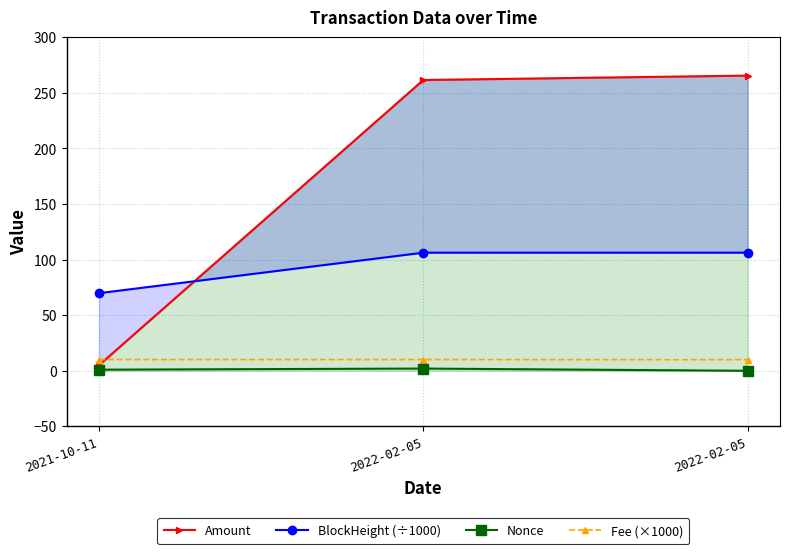

Does the chart have visible grid lines?

Yes